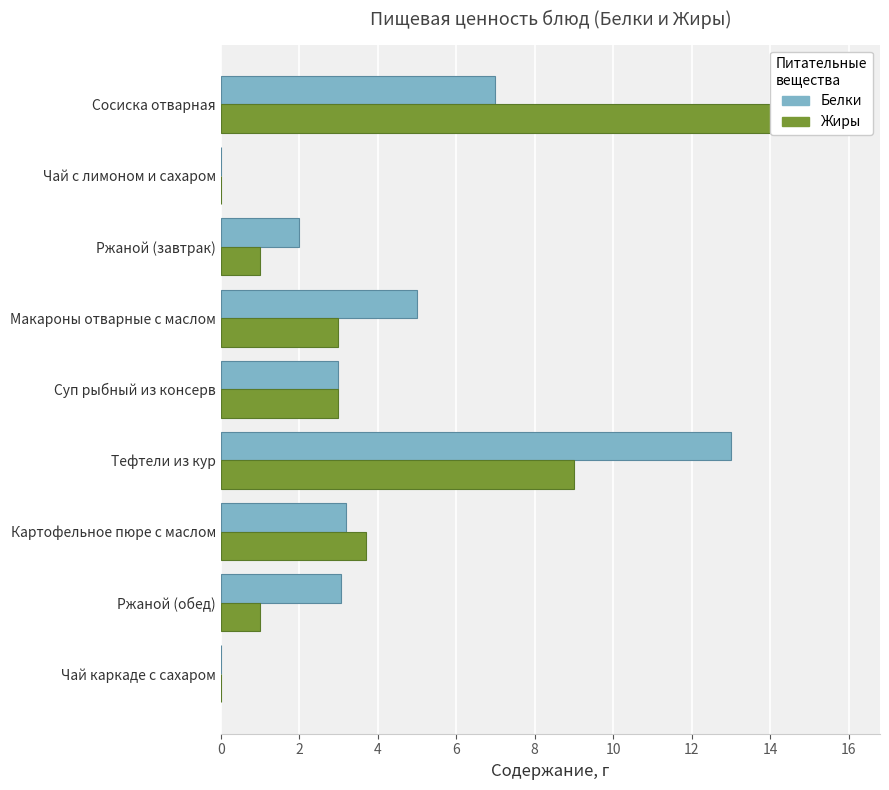

What are all the series names shown in the legend?

Белки, Жиры